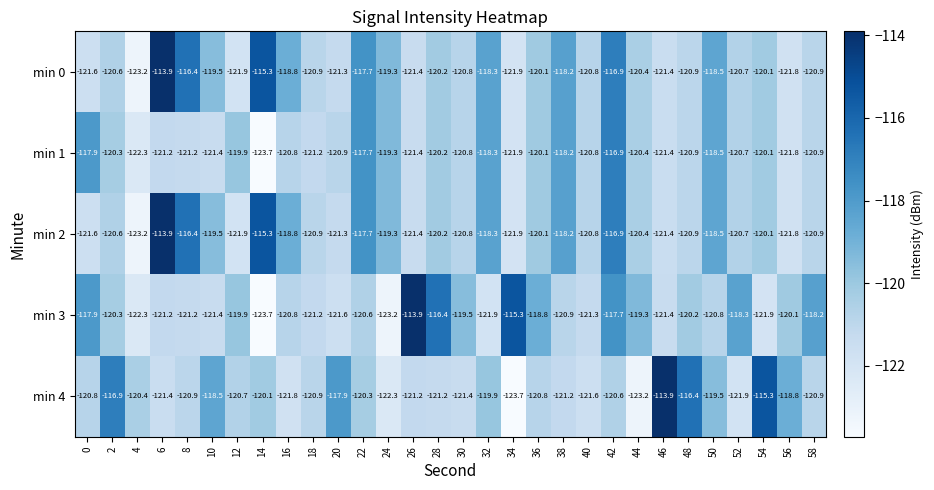

What is the difference between the highest and lowest values at 24?

3.9